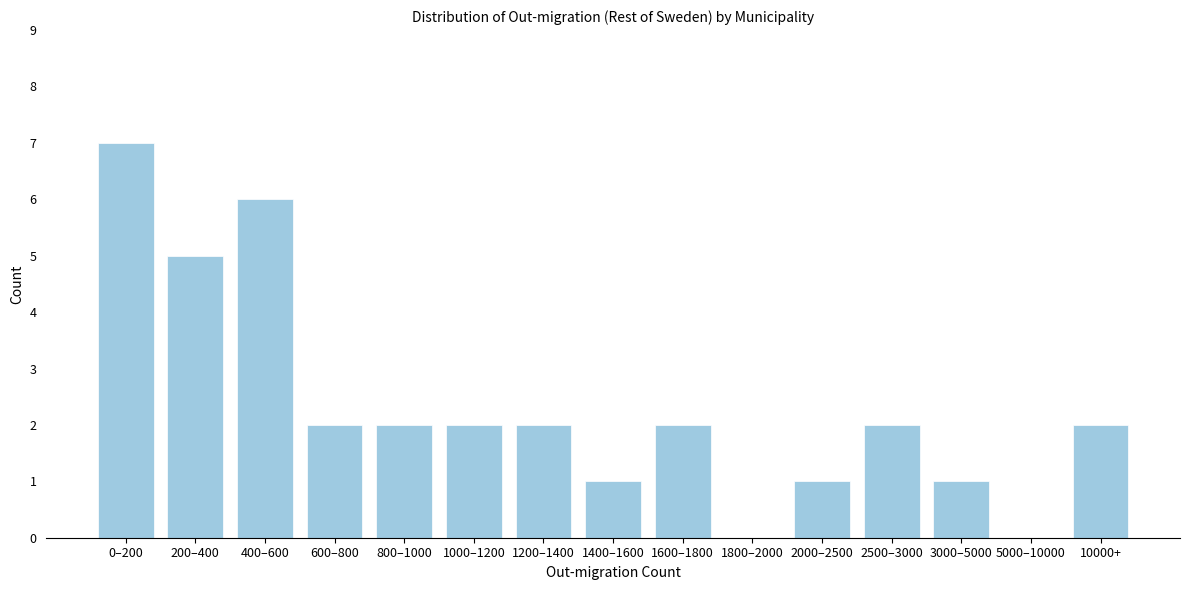

Reading left to right, transcribe all the data shown in this chart.

0–200=7	200–400=5	400–600=6	600–800=2	800–1000=2	1000–1200=2	1200–1400=2	1400–1600=1	1600–1800=2	1800–2000=0	2000–2500=1	2500–3000=2	3000–5000=1	5000–10000=0	10000+=2